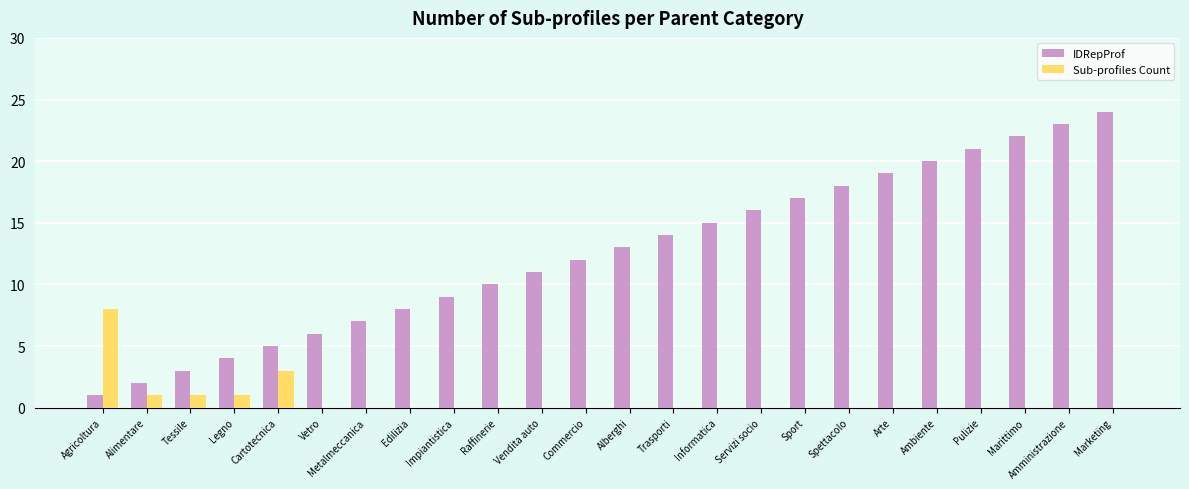

Read the IDRepProf value at Edilizia, to the nearest 5.

10